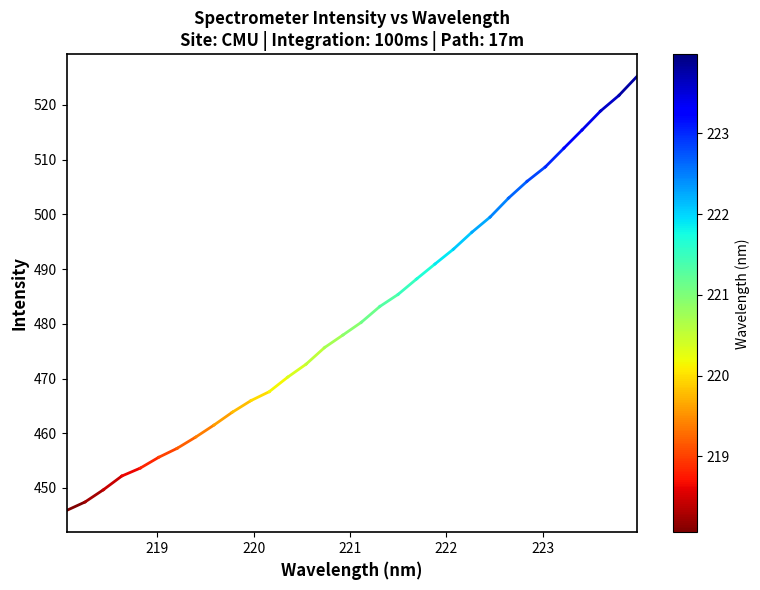

True or false: there are more than 1 points higher than both neighbors.

False